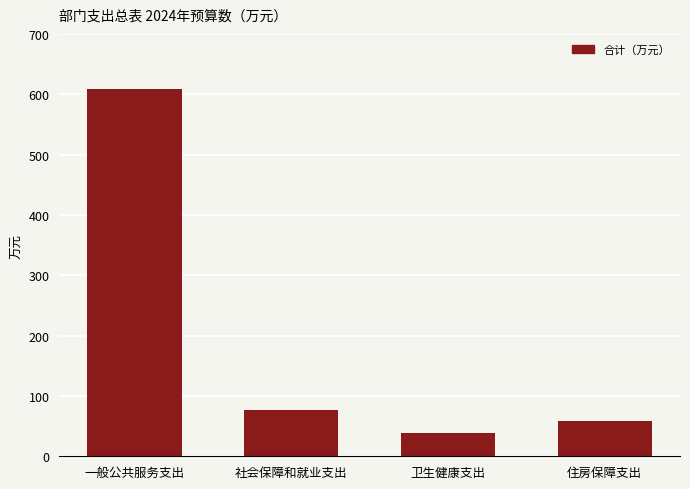

Is it true that the value at 卫生健康支出 is 38.7?

True